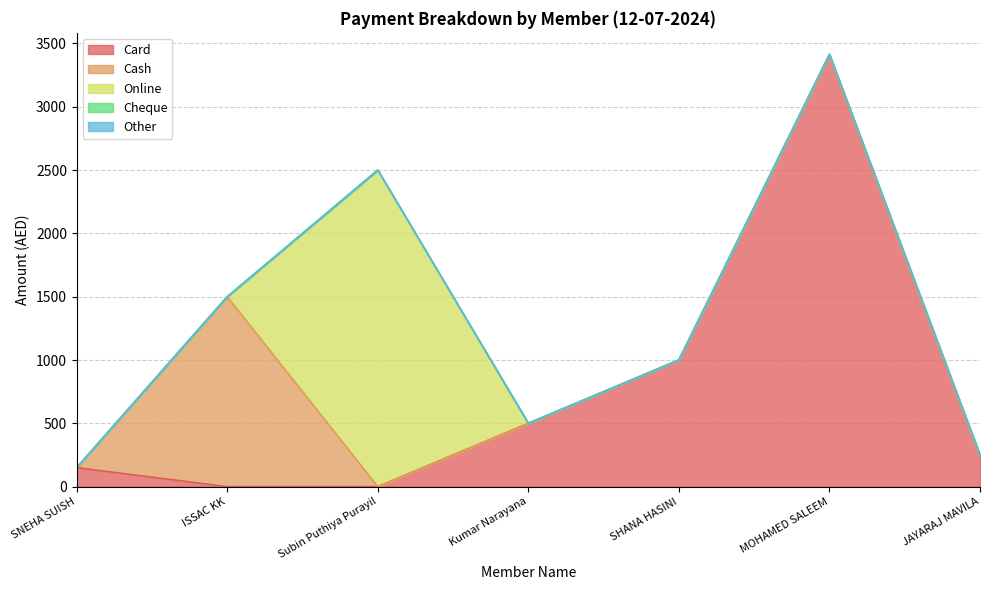

What is the difference between the Card values at SNEHA SUISH and Subin Puthiya Purayil?

150